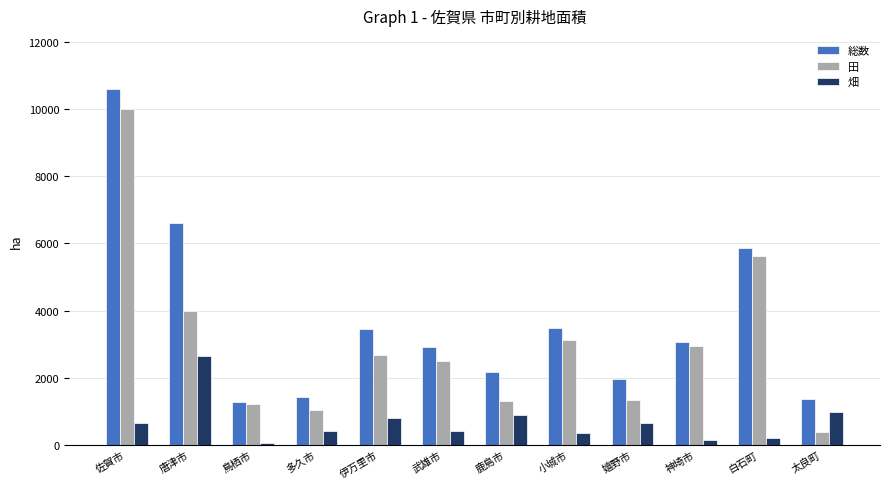

At which label is 田 closest to 5186?

白石町